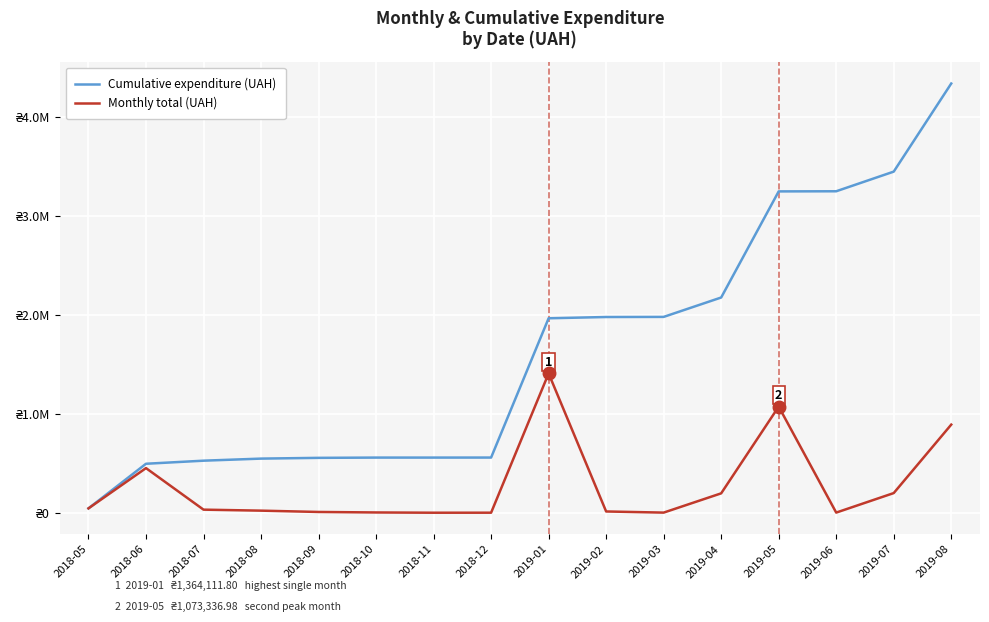

Rank the series by their maximum value, from lowest to highest.

Monthly total (UAH), Cumulative expenditure (UAH)